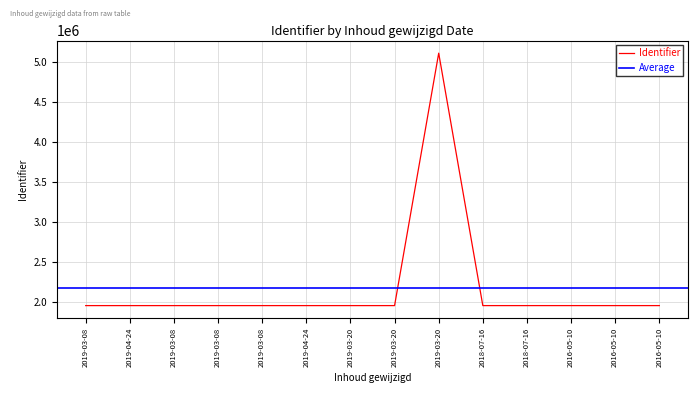

List the labels in order of value, smallest first.

2019-03-08, 2019-04-24, 2019-03-08, 2019-03-08, 2019-03-08, 2019-04-24, 2019-03-20, 2019-03-20, 2018-07-16, 2018-07-16, 2016-05-10, 2016-05-10, 2016-05-10, 2019-03-20